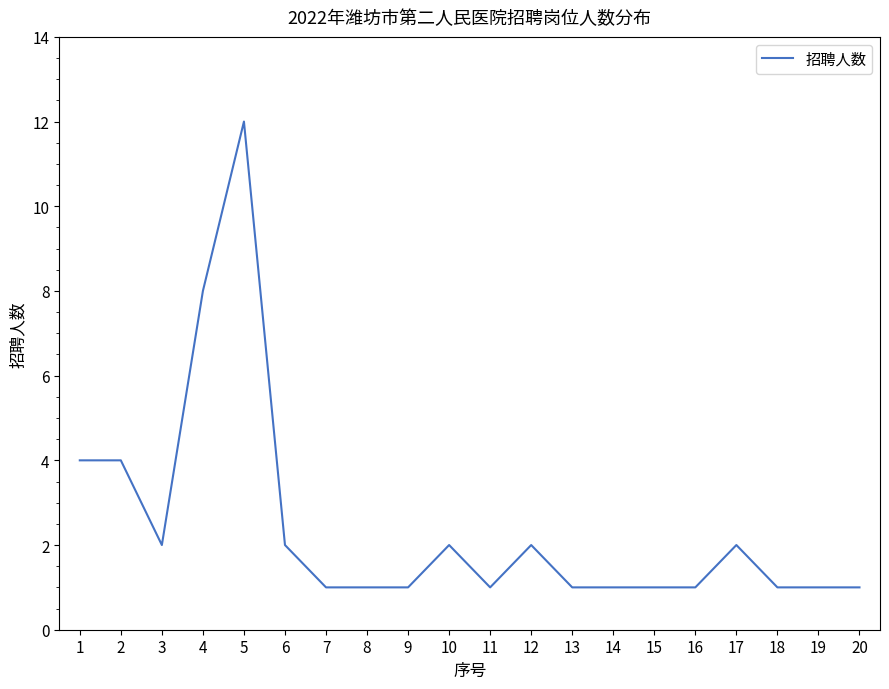

How many distinct data groups are displayed?

1